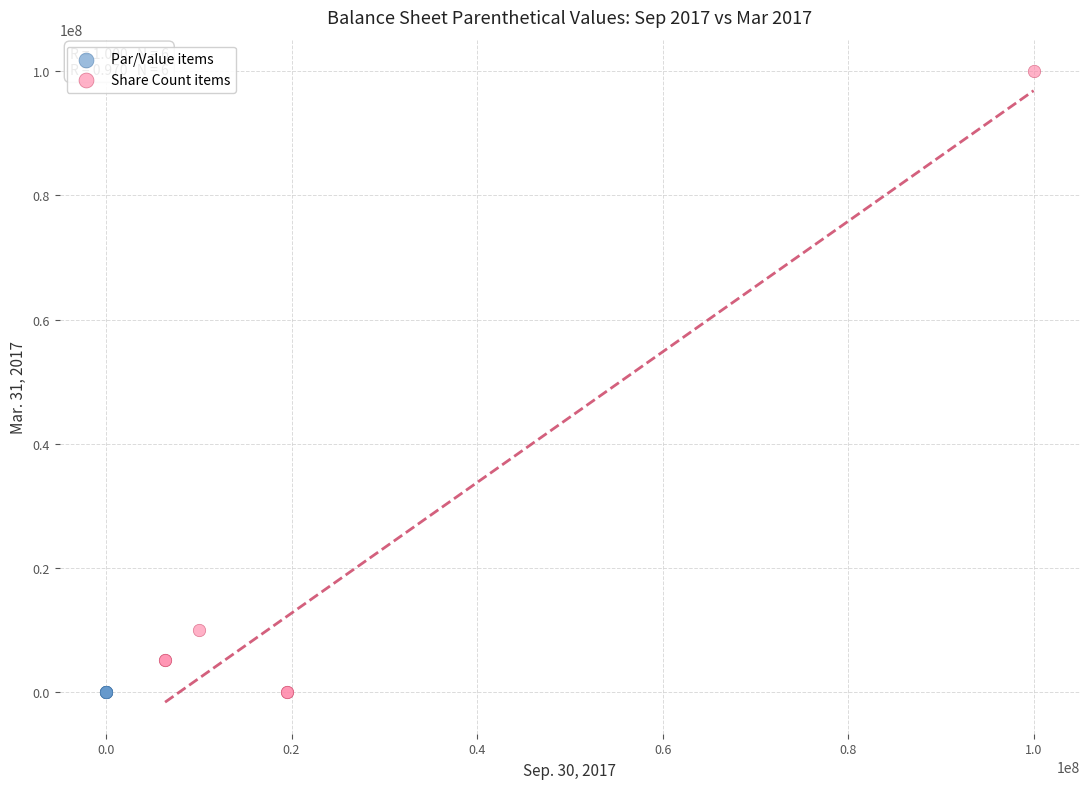

Which series reaches the maximum Y coordinate?

Share Count items